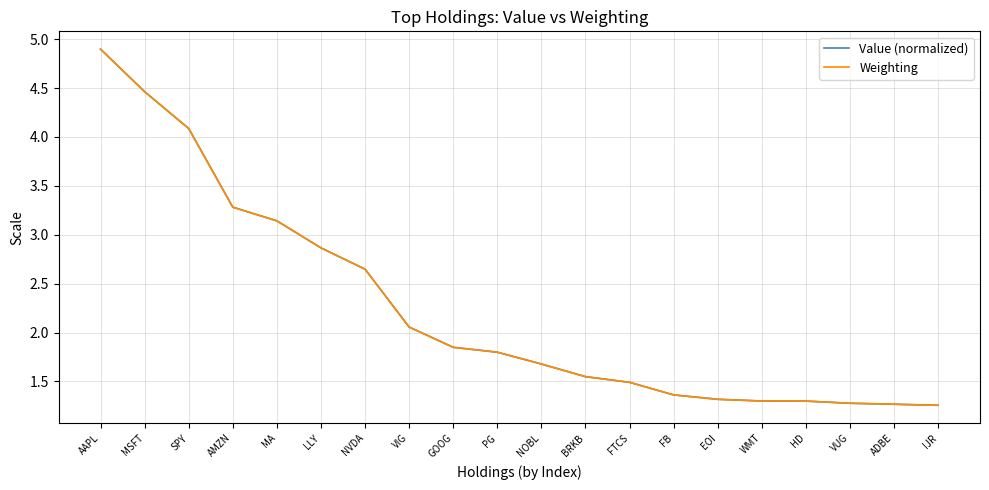

What is the highest value of the Weighting series?

4.9